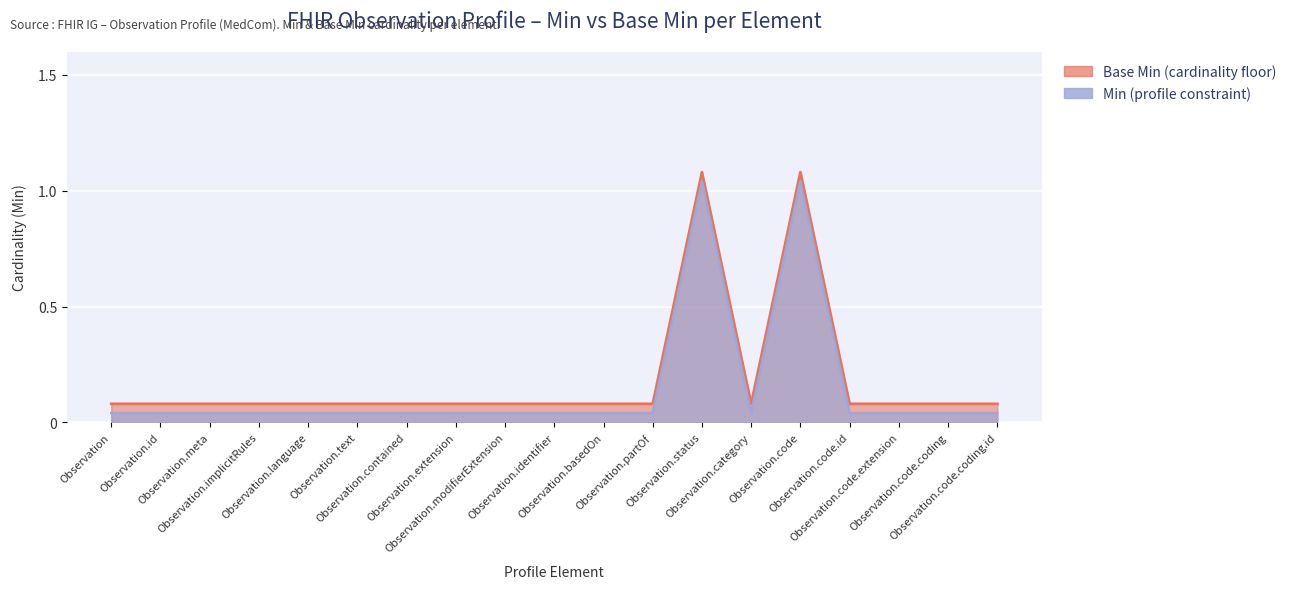

True or false: Base Min and Min cross at least once.

False